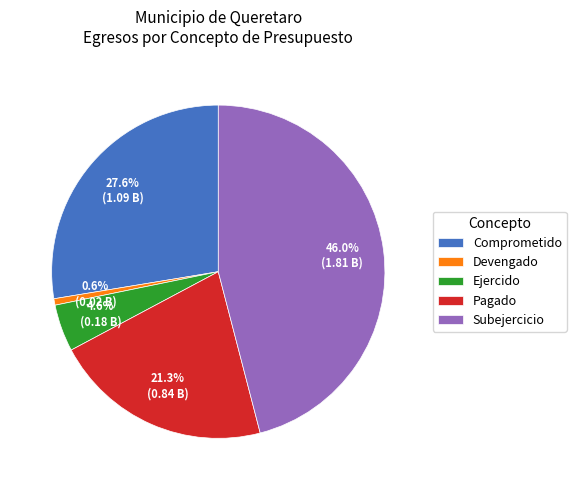

Between Comprometido and Subejercicio, which is larger?

Subejercicio